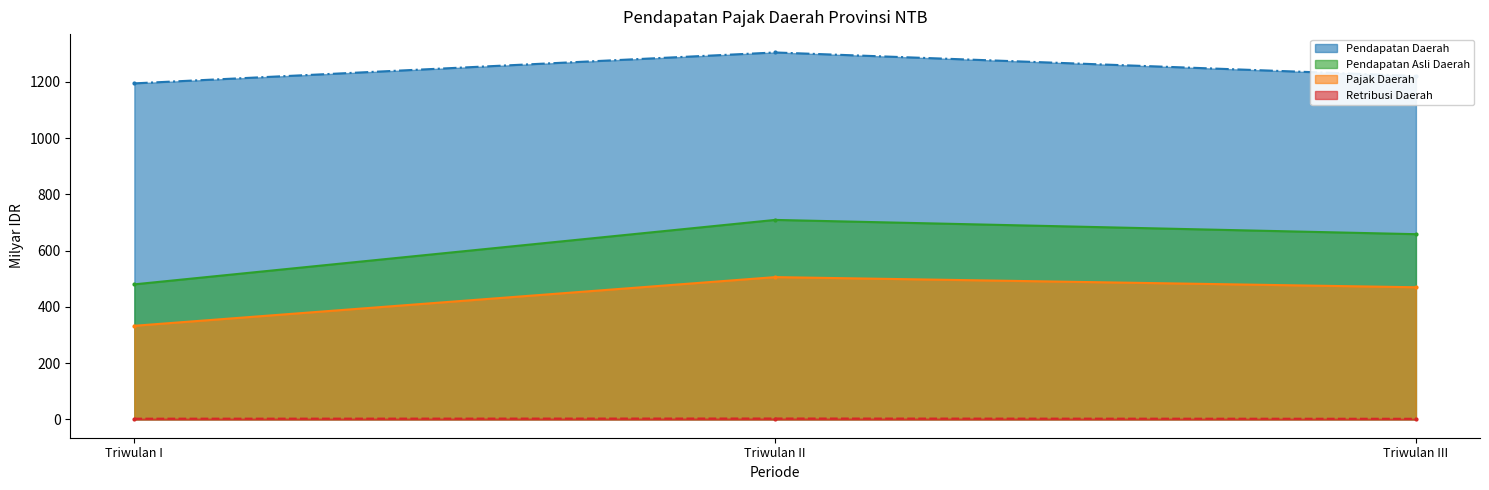

Reading left to right, extract all data points from this chart.

Pendapatan Daerah: 1194.4	1304.3	1220.8
Pendapatan Asli Daerah: 480.0	709.0	658.3
Pajak Daerah: 332.7	505.7	469.6
Retribusi Daerah: 2.5	3.1	2.1